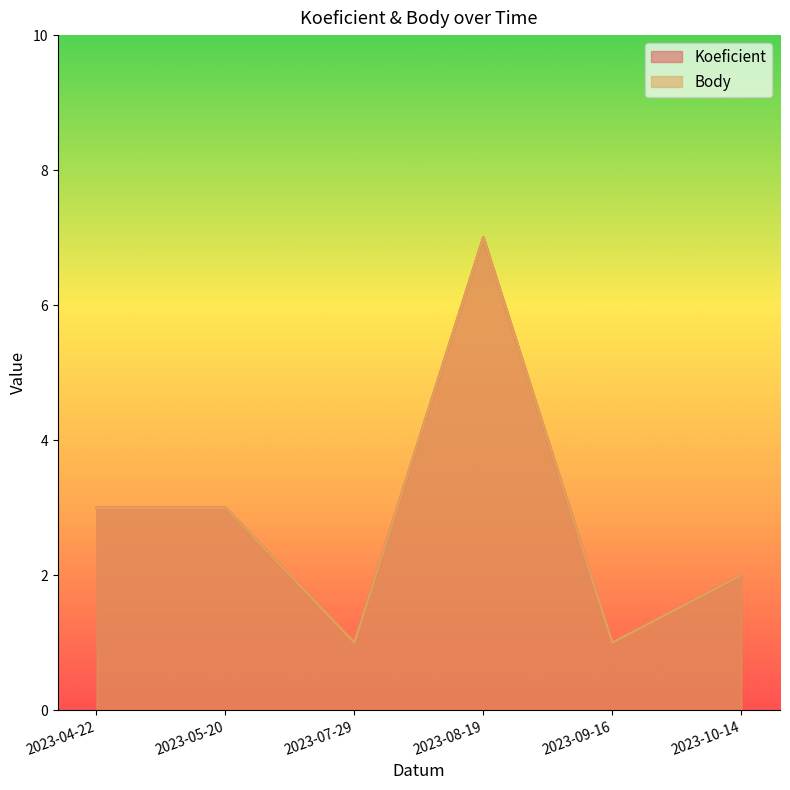

What is the maximum value shown in the chart?

7